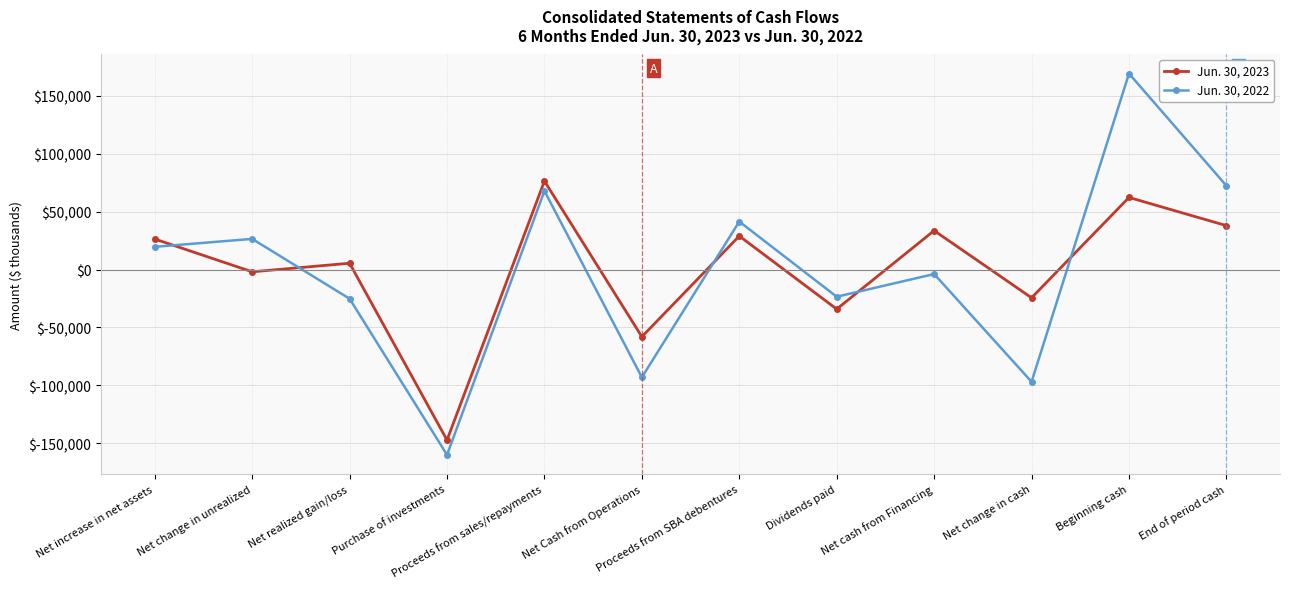

Does the chart have visible grid lines?

Yes